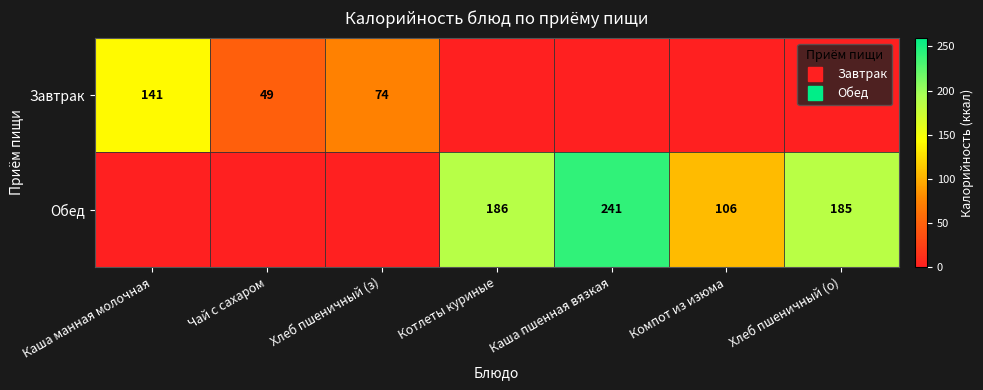

What is the sum of all Завтрак values?

263.6